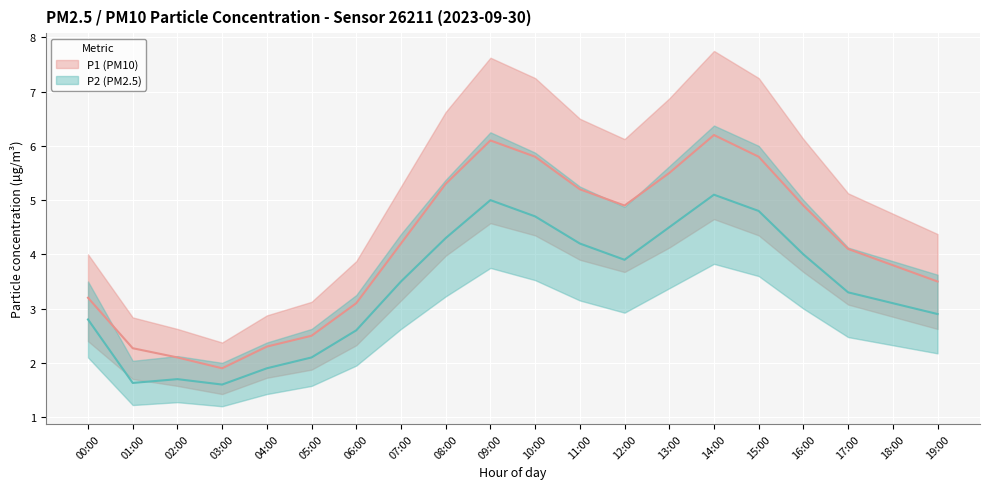

At which category does the chart reach its peak across all series?

14:00